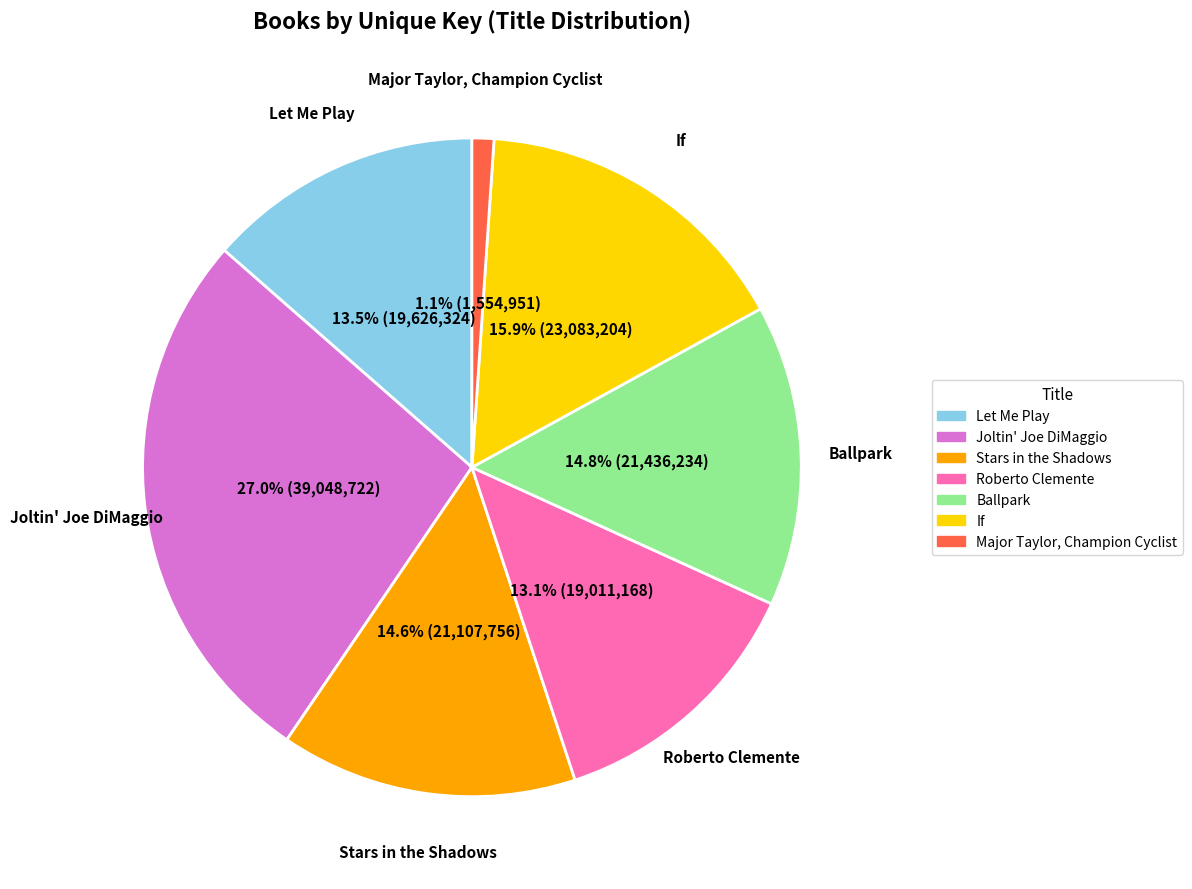

To the nearest percent, what is the difference between the largest and smallest slice percentages?

26%